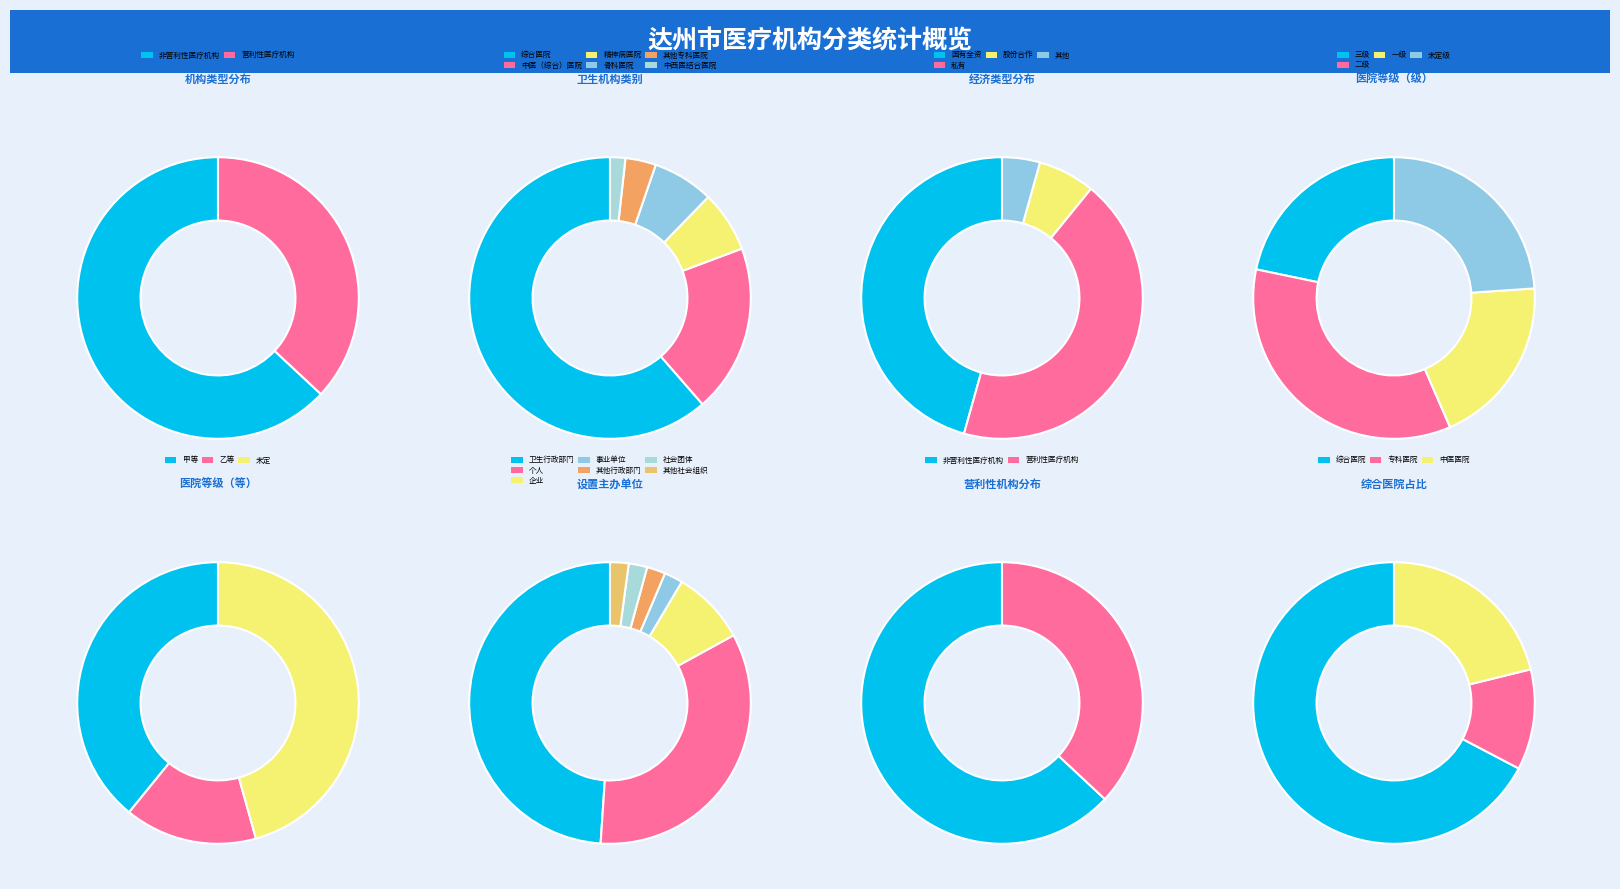

True or false: 非营利性医疗机构 accounts for 63% of the total.

True